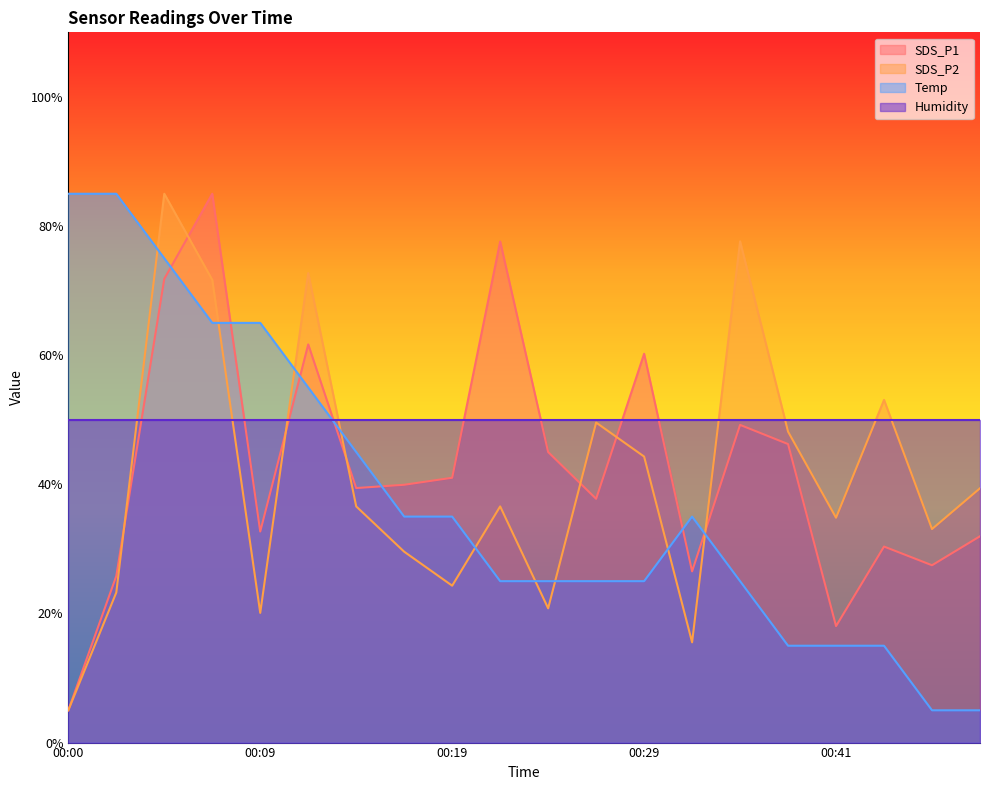

What is the minimum value for SDS_P1?

5.0